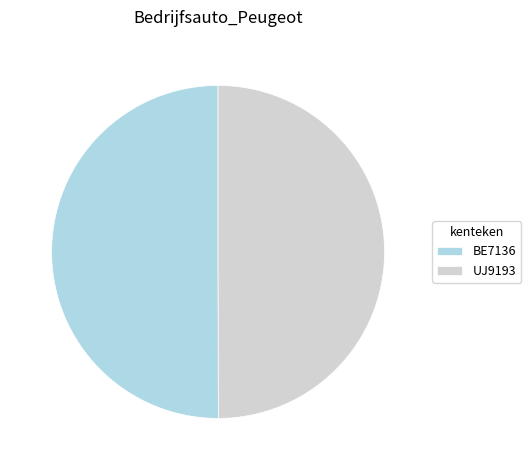

Approximately how many times larger is the value at UJ9193 compared to BE7136?

1.0